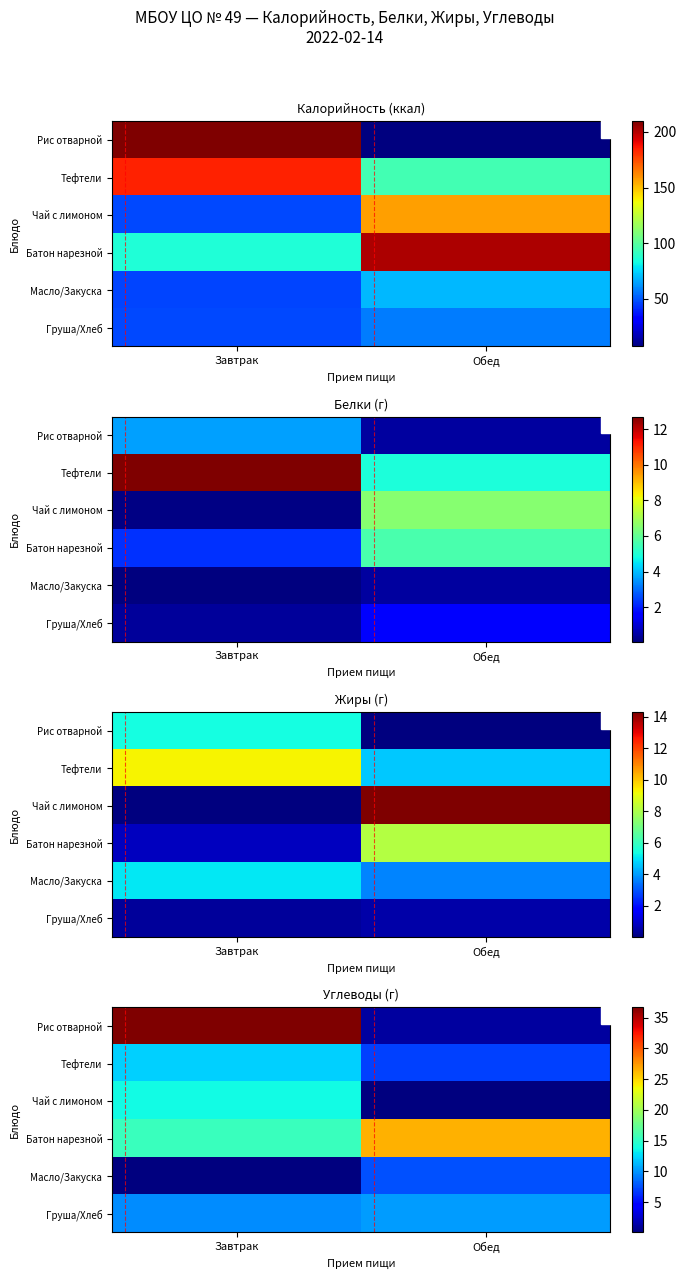

How many data points in Чай с лимоном are above 13?

1